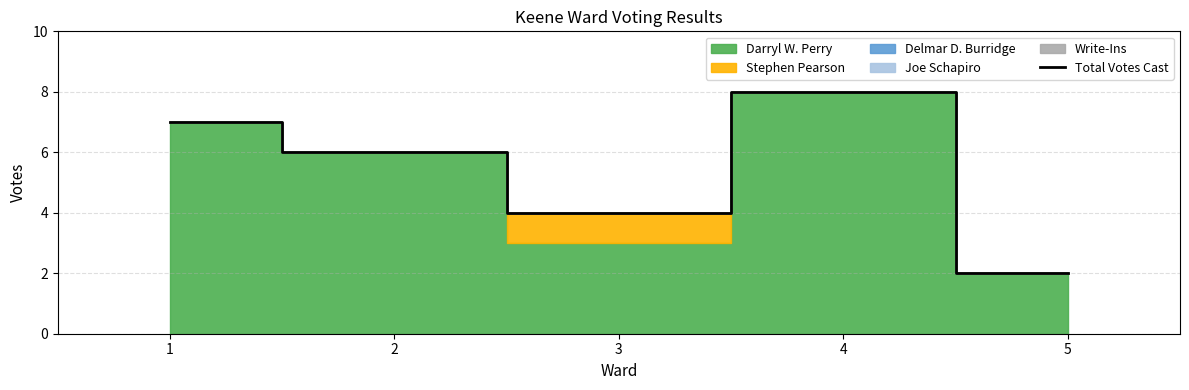

Reading left to right, extract all data points from this chart.

7	6	4	8	2